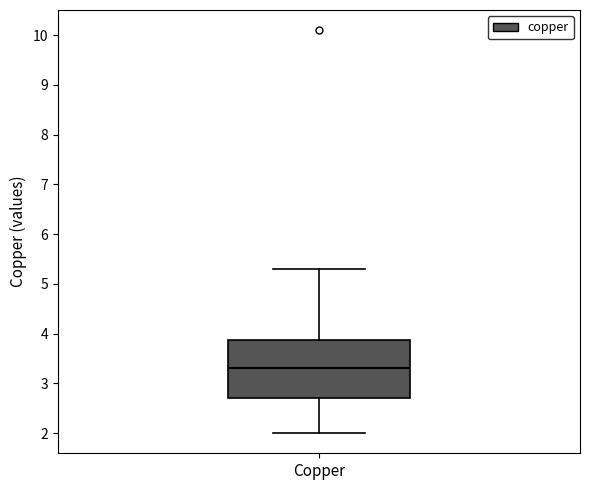

Read this box plot against the y-axis: the position of the median line, the range covered by the box, and the ends of both whiskers. The values are not printed on the chart, so give them approximately, as read against the axis.

median 3.3, box 2.7 to 3.9, whiskers 2.0 to 5.3